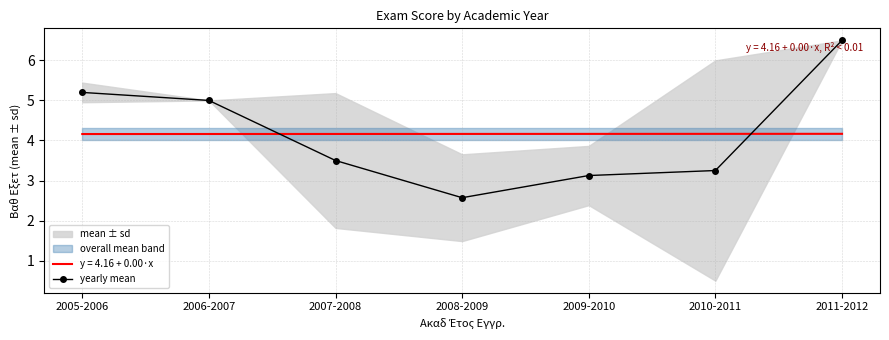

What position from the left is 2008-2009?

4